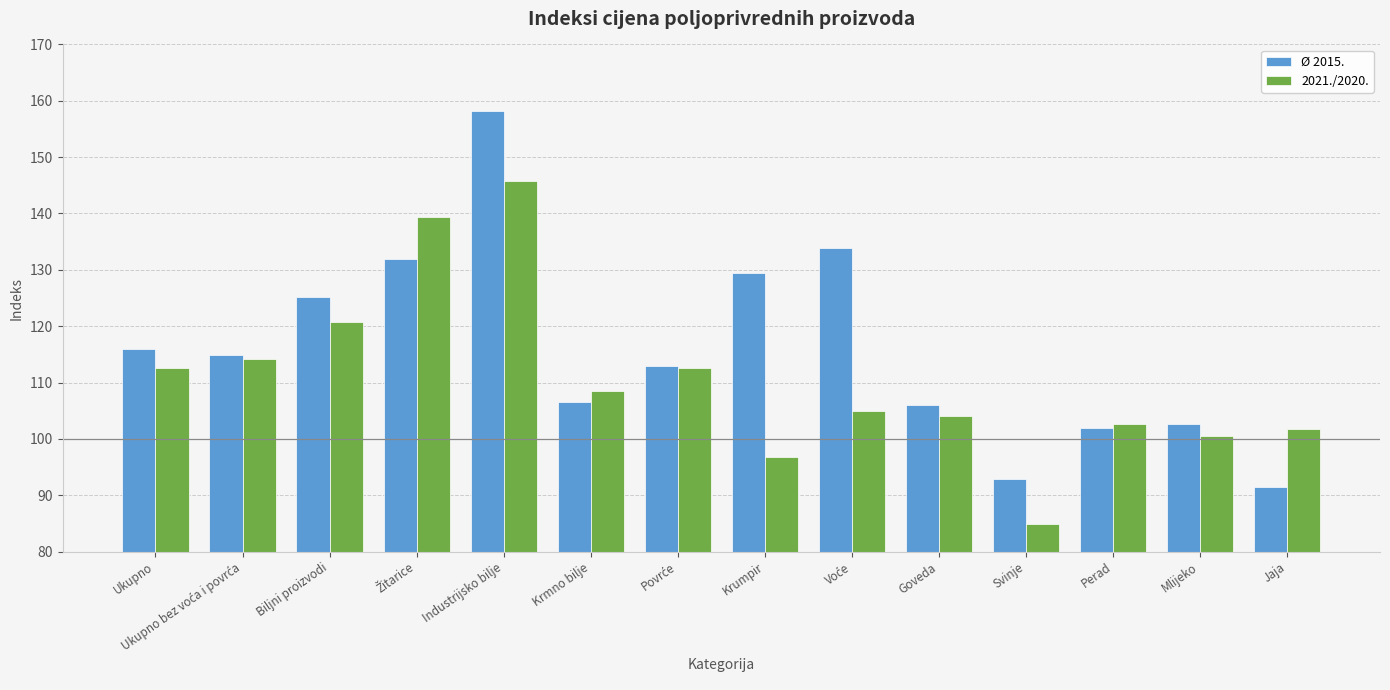

Are the bars horizontal?

No